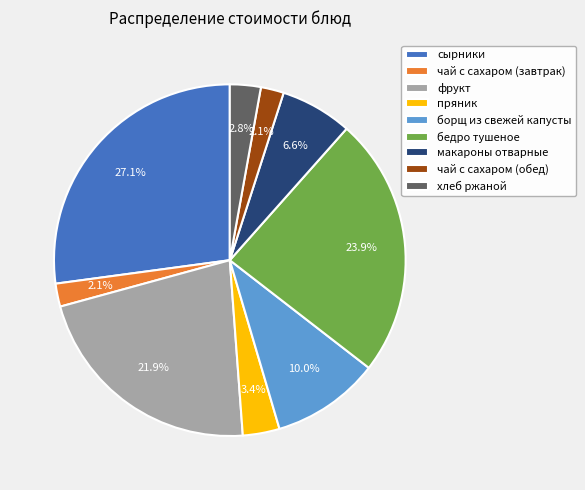

Combined, do борщ из свежей капусты and чай с сахаром (завтрак) account for over 50%?

No